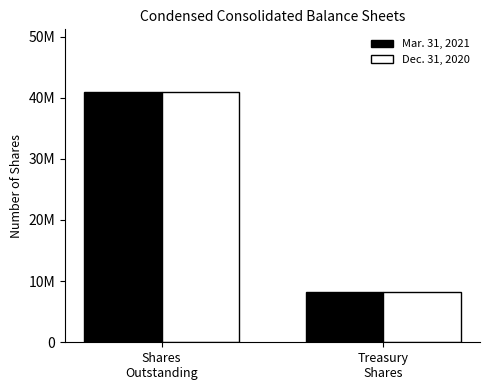

Reading right to left, extract all data points from this chart.

Mar. 31, 2021: Treasury
Shares=8244064	Shares
Outstanding=40943314
Dec. 31, 2020: Treasury
Shares=8270949	Shares
Outstanding=40916429